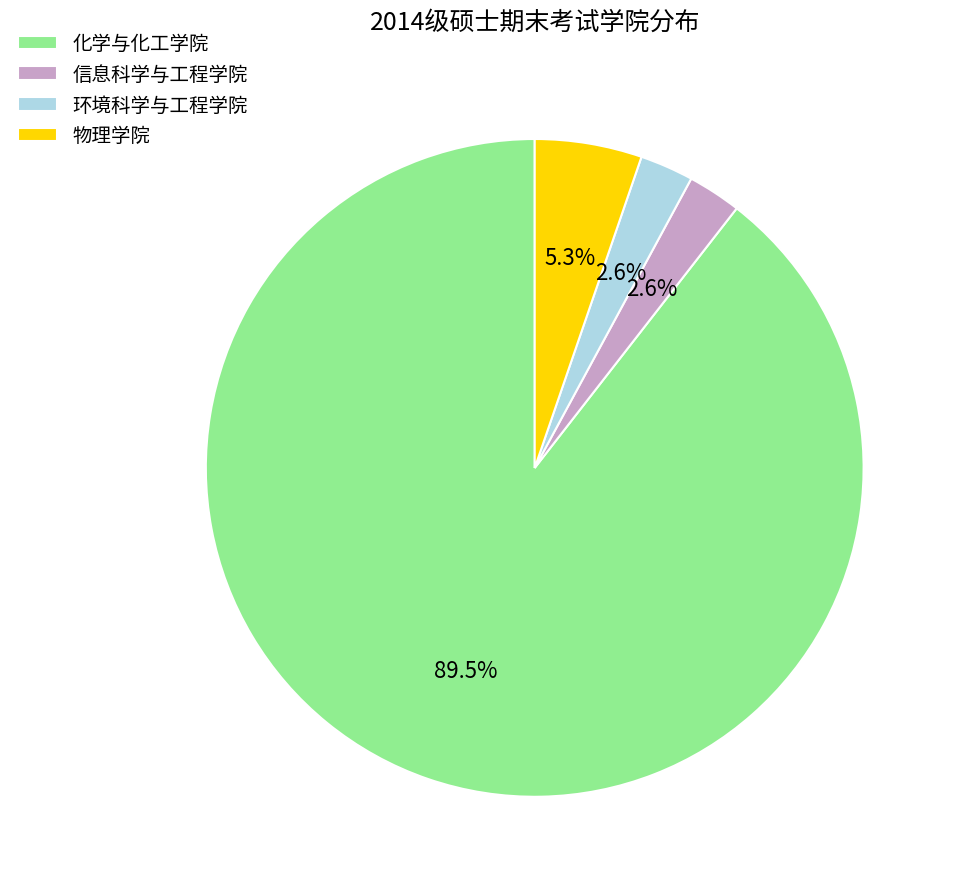

Between 物理学院 and 环境科学与工程学院, which is larger?

物理学院